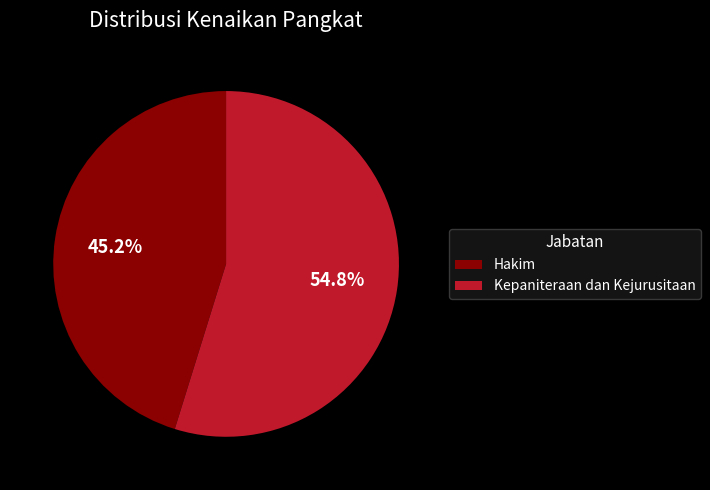

Which category has the biggest portion of the pie?

Kepaniteraan dan Kejurusitaan